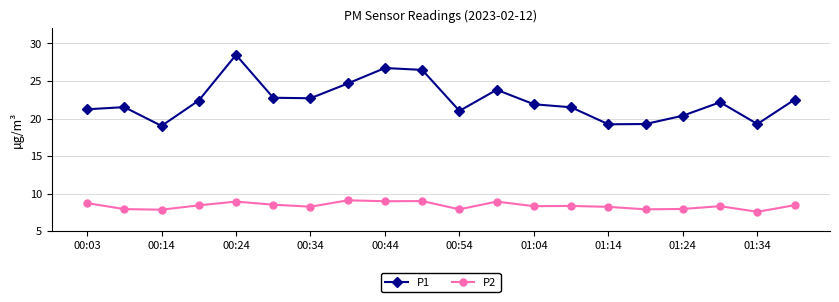

What is the value of the P1 point at the 3rd from the left?

19.0